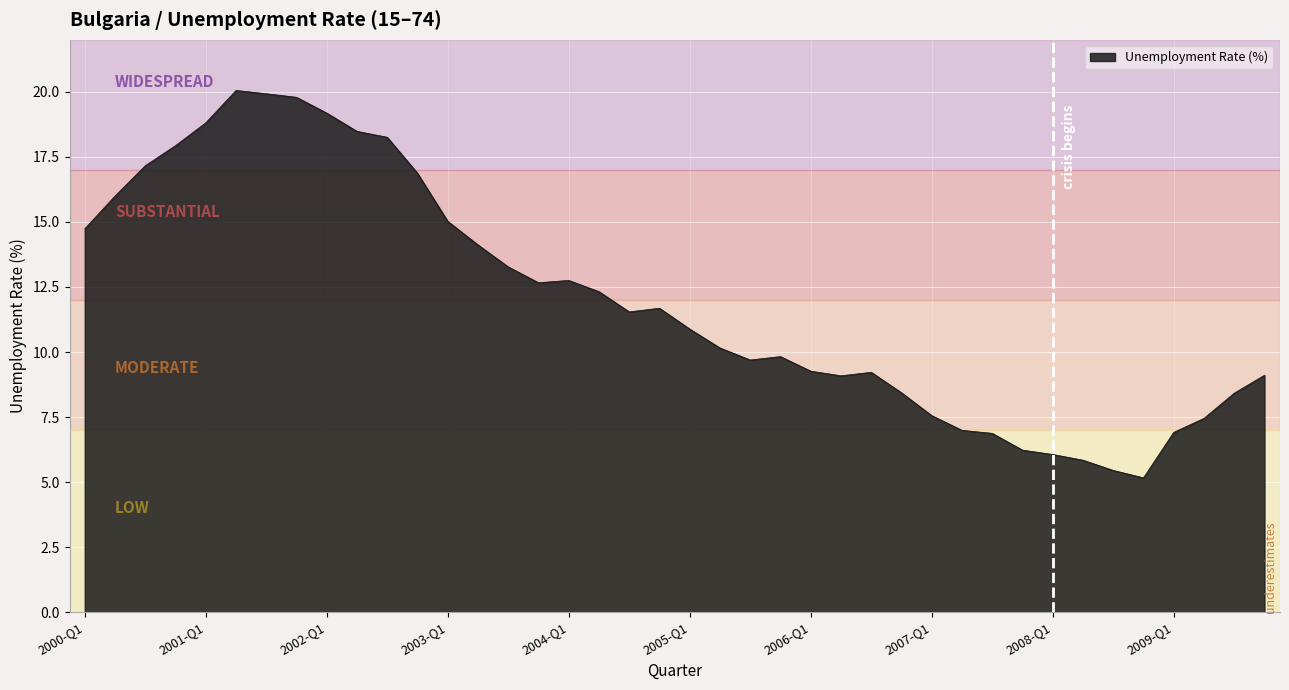

True or false: the data has more than 0 interior local peaks.

True